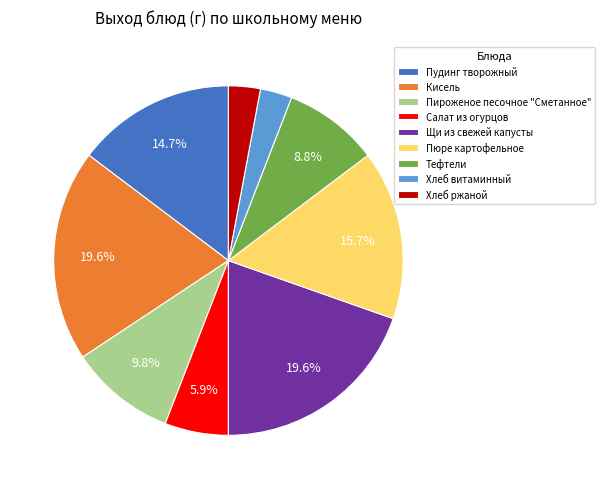

Does Тефтели represent more than half of the total?

No